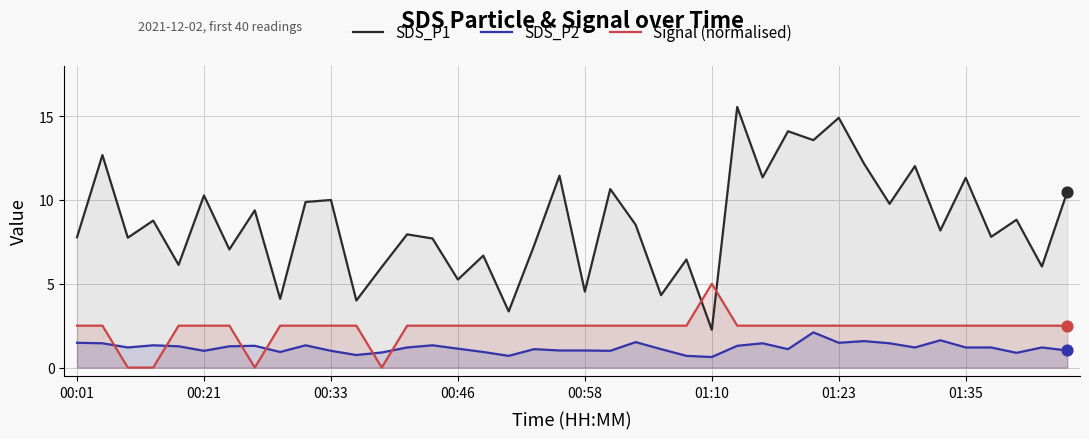

At how many categories does at least one series exceed 8?

21